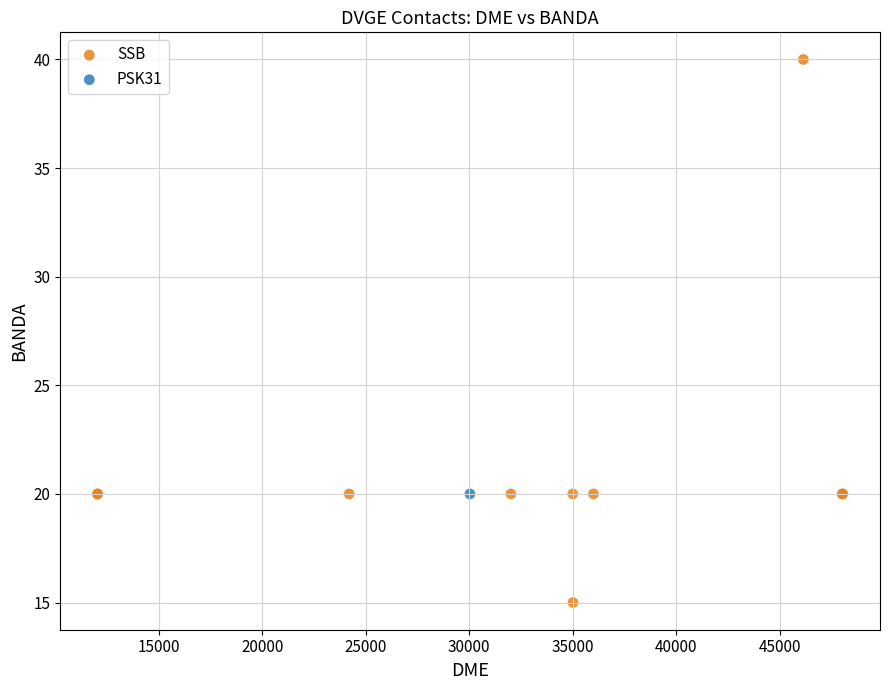

What are all the series names shown in the legend?

SSB, PSK31